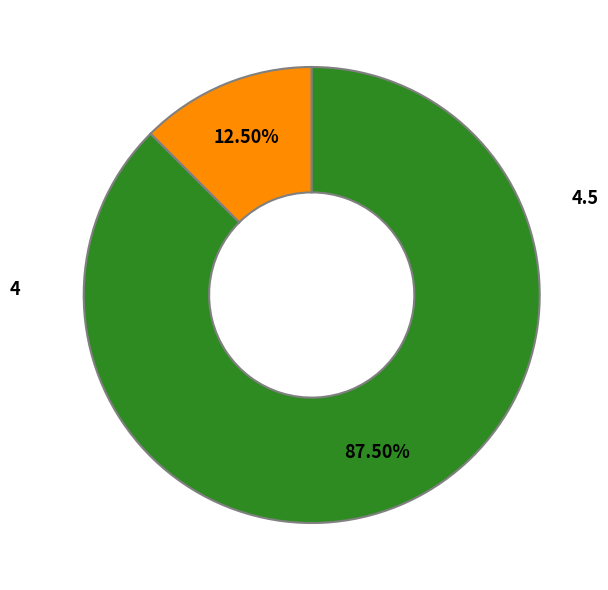

Which category has the biggest portion of the pie?

4.5